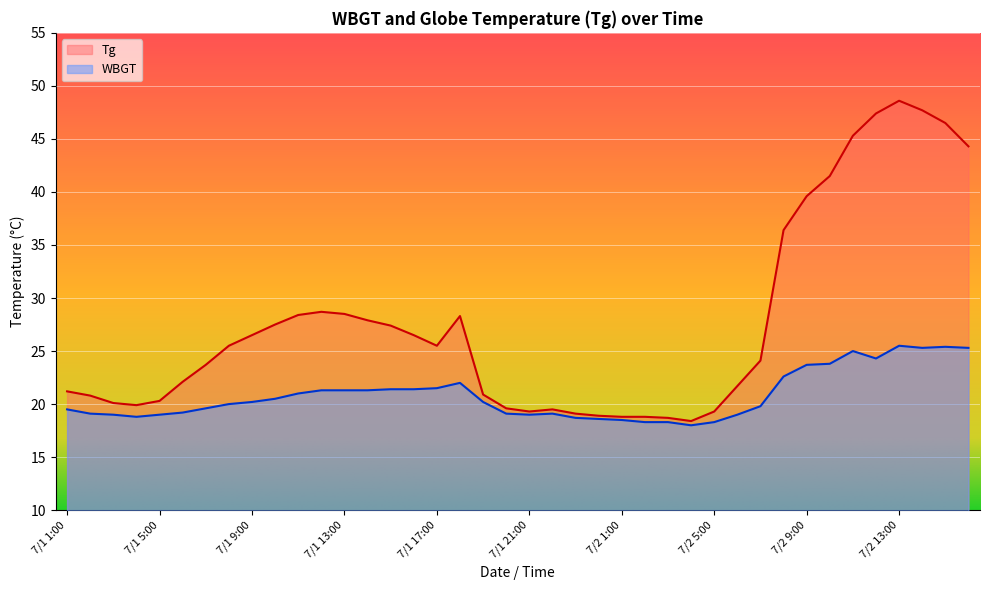

True or false: WBGT and Tg cross at least once.

False